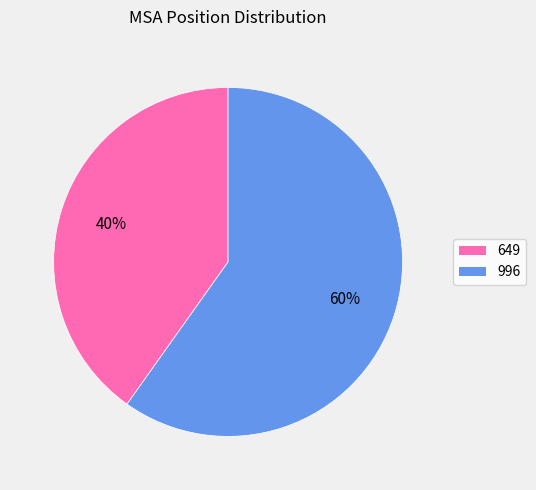

True or false: 649 accounts for 40% of the total.

True